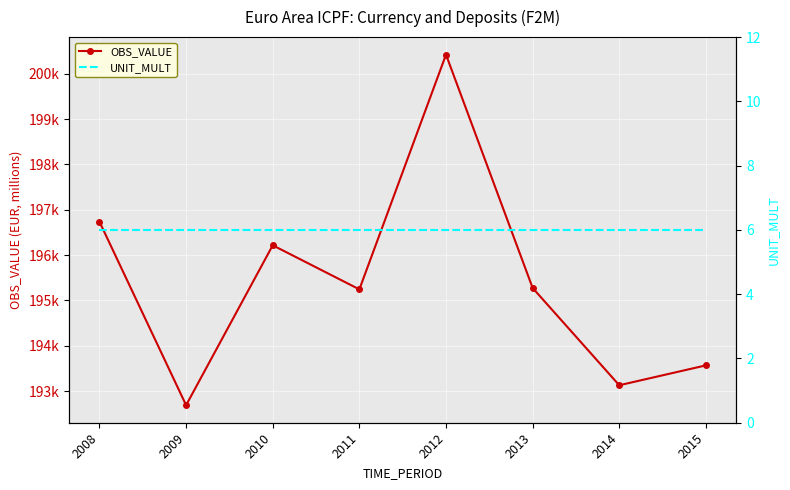

At which category is the sum across all series the highest?

2012